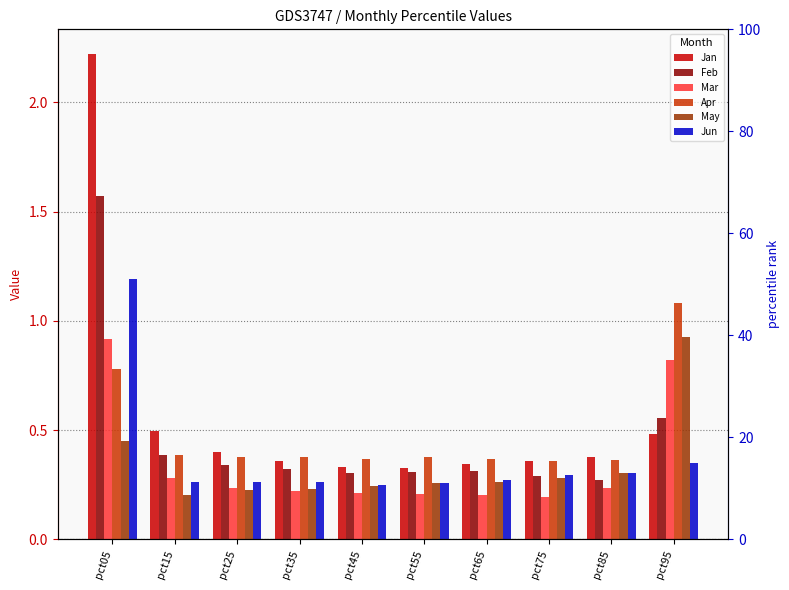

How many bars are there in total?

60